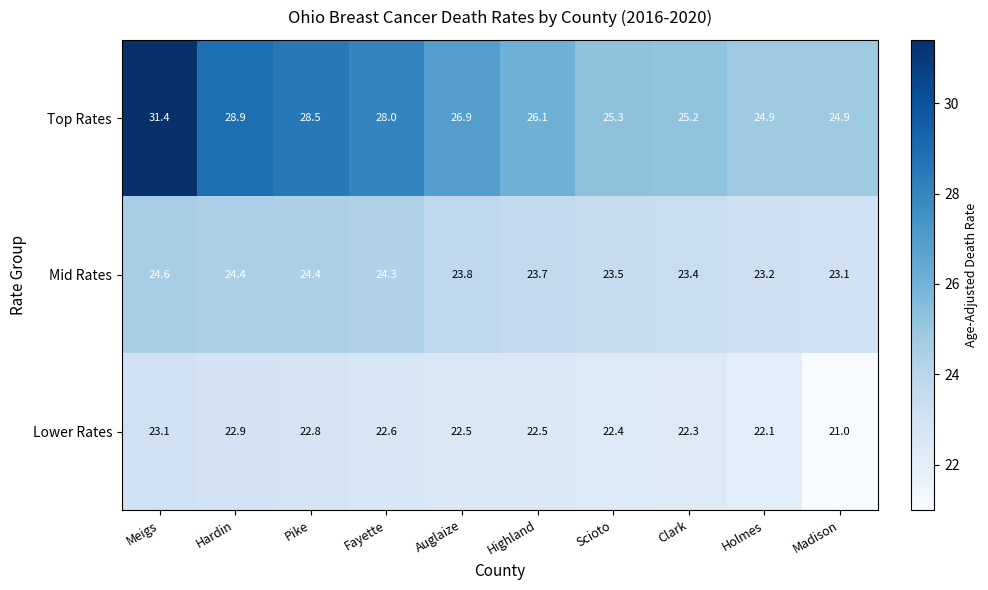

The value of Lower Rates at Madison is 21.0. True or false?

True